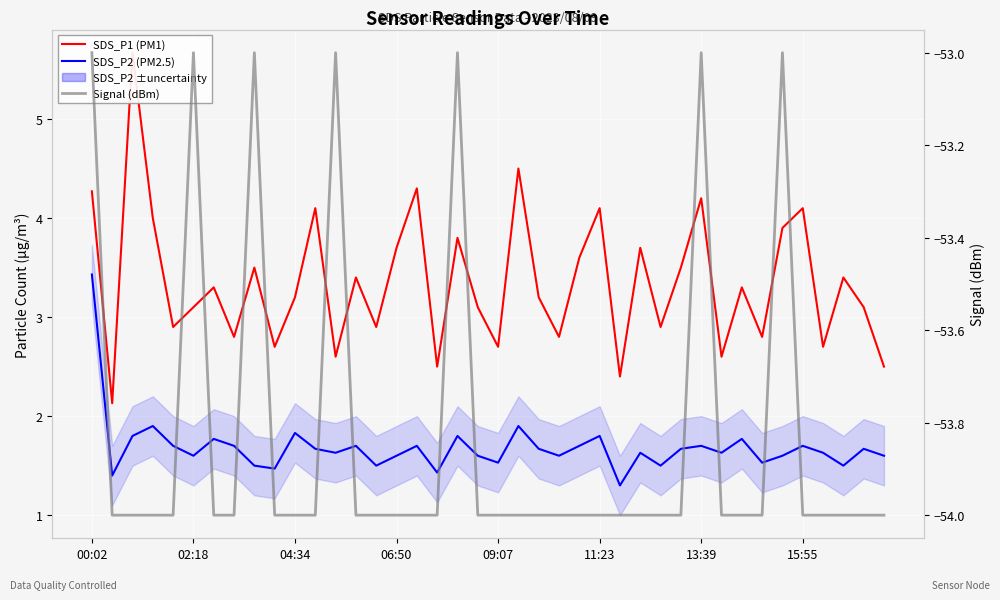

How many interior local valleys does the SDS_P2 (PM2.5) series have?

13